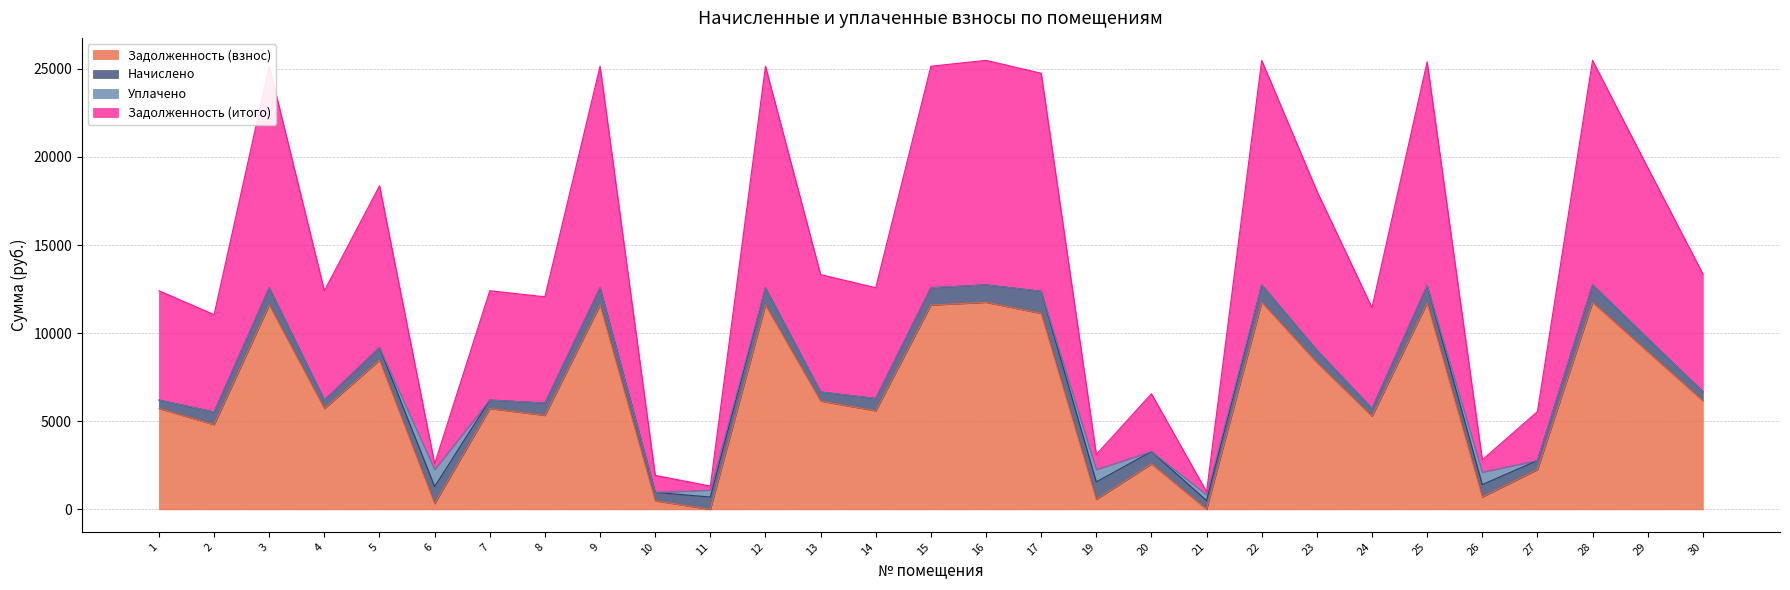

Does the chart display data point markers on the line(s)?

No